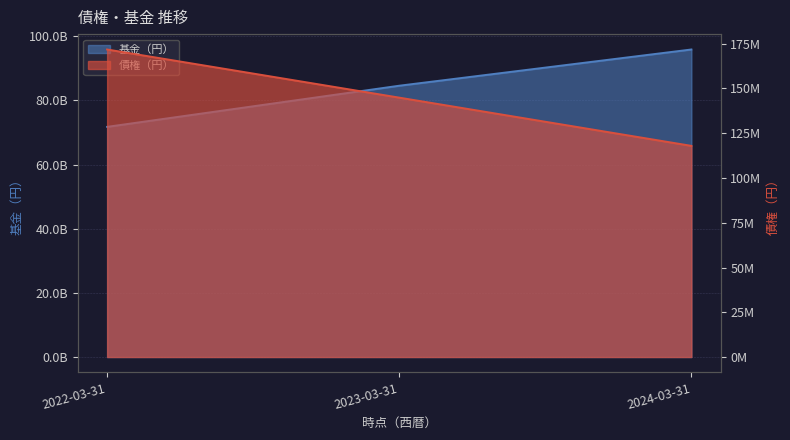

At which category is the sum across all series the highest?

2024-03-31